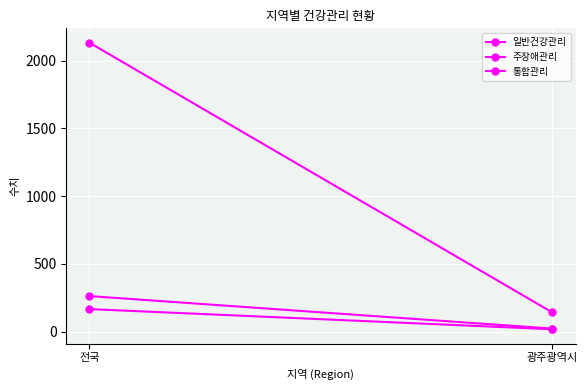

Is it true that 일반건강관리 equals 142 at 광주광역시?

True